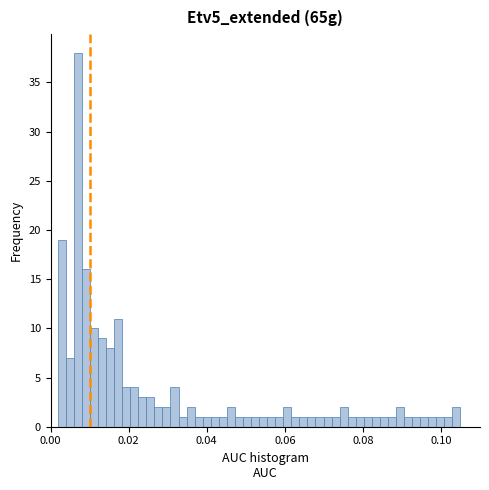

Read against the x-axis, roughly where is the centre of the tallest bar?

0.006